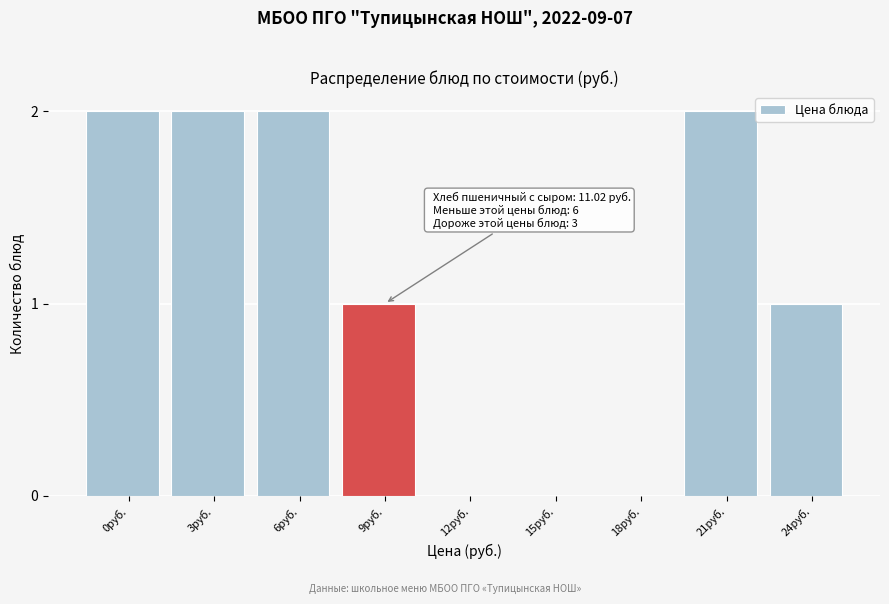

Reading right to left, extract all data points from this chart.

24руб.=1	21руб.=2	18руб.=0	15руб.=0	12руб.=0	9руб.=1	6руб.=2	3руб.=2	0руб.=2